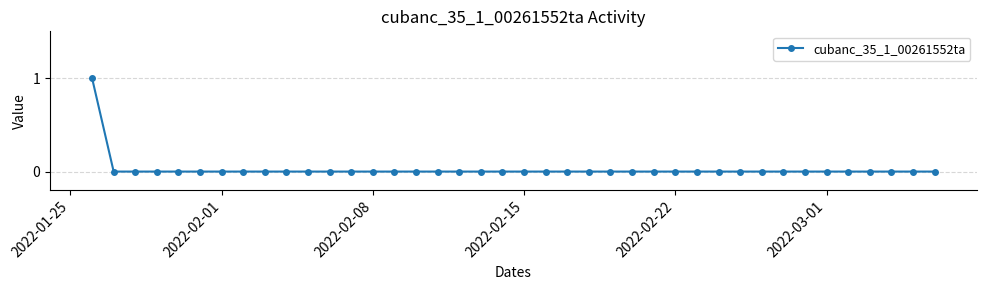

True or false: there are more than 2 points higher than both neighbors.

False